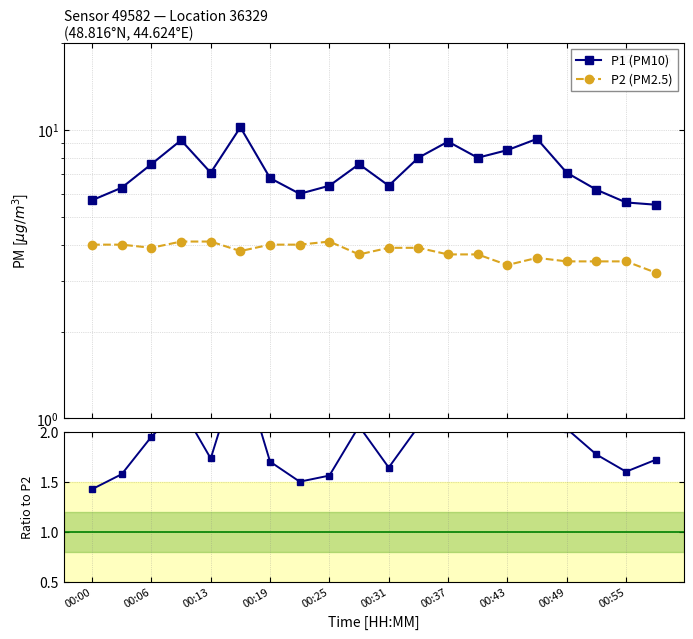

What is the smallest value displayed?

1.4